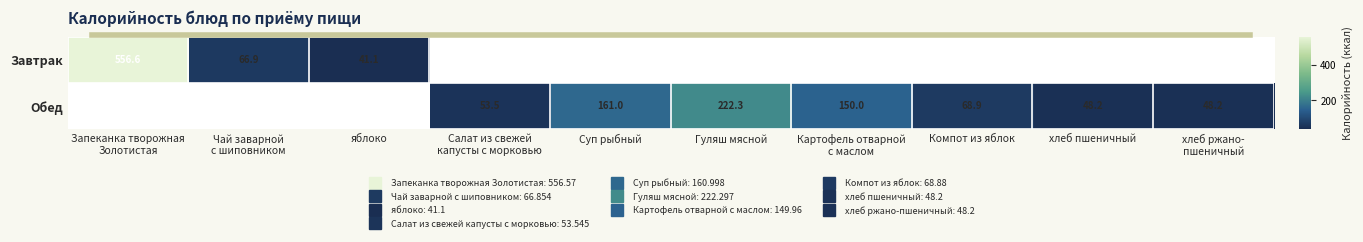

At how many categories does at least one series exceed 245?

1